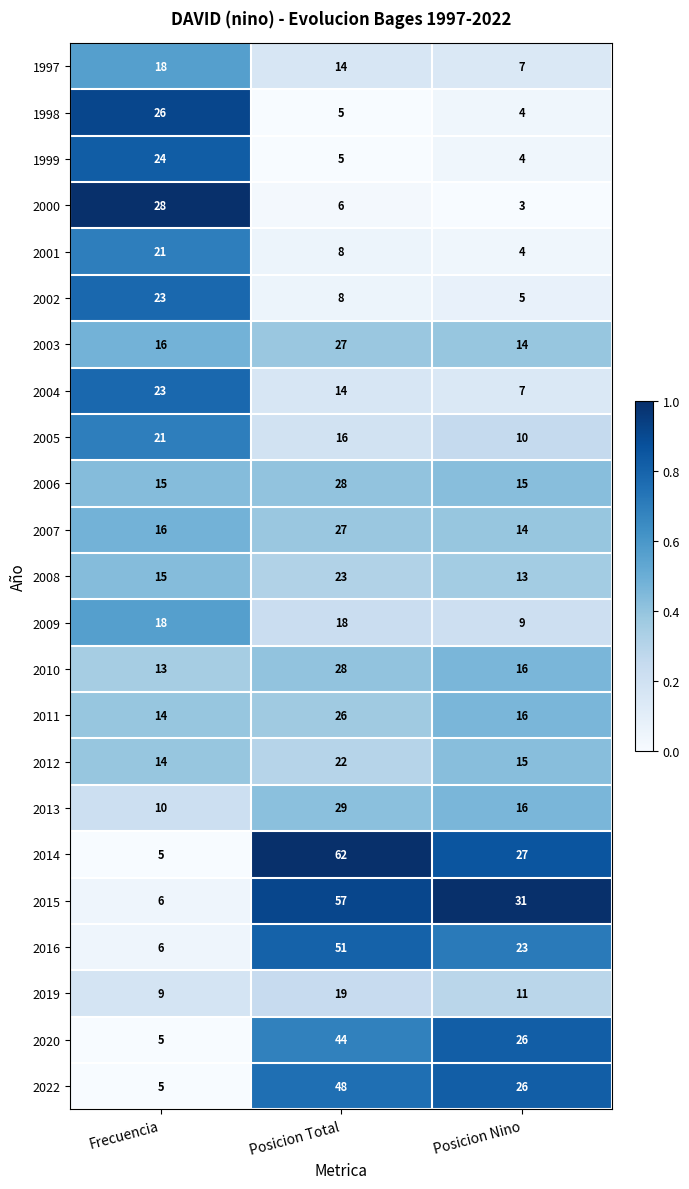

Is it true that 2022 equals 2 at Frecuencia?

False